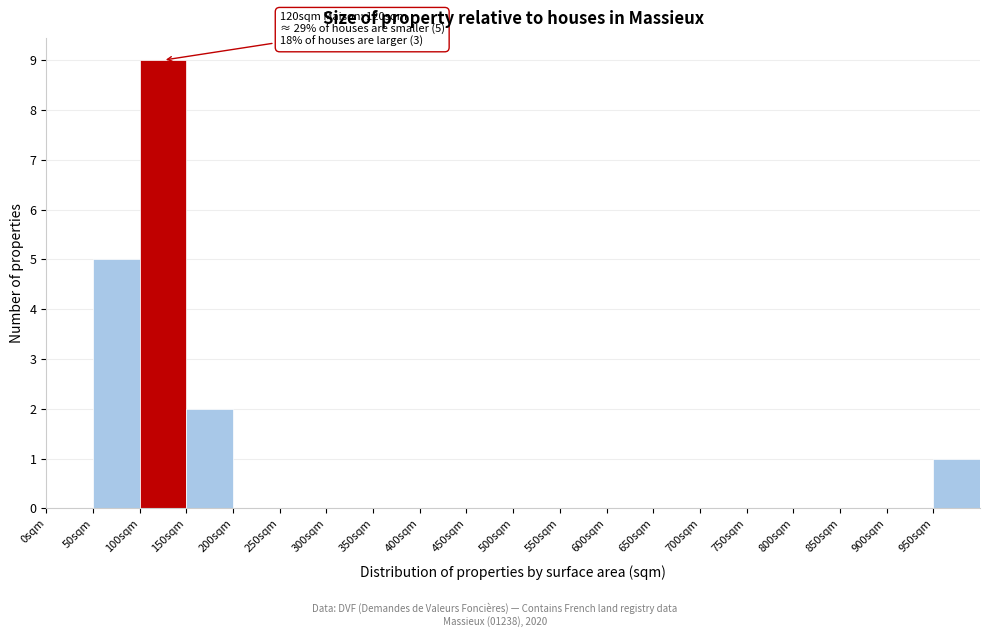

Which range on the x-axis has the tallest bar?

100 to 150